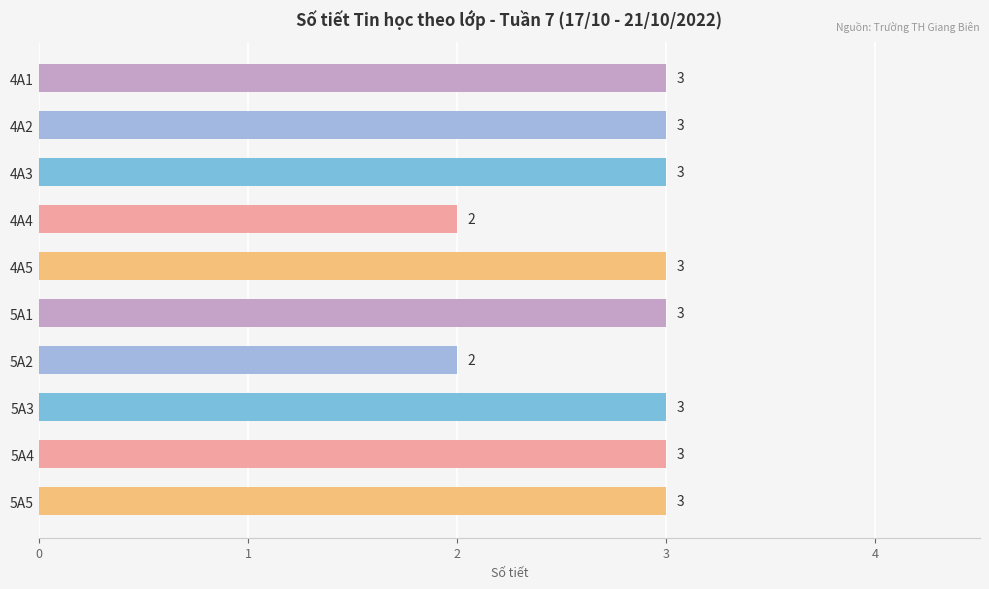

What is the greatest value displayed?

3